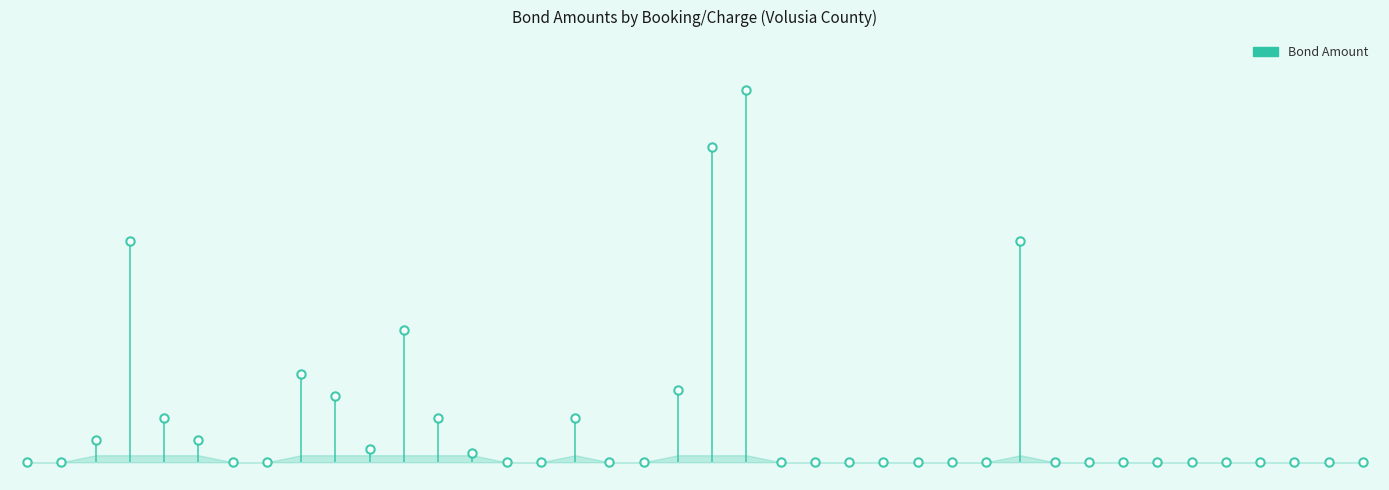

What is the label of the 13th point from the left?

1166100-2